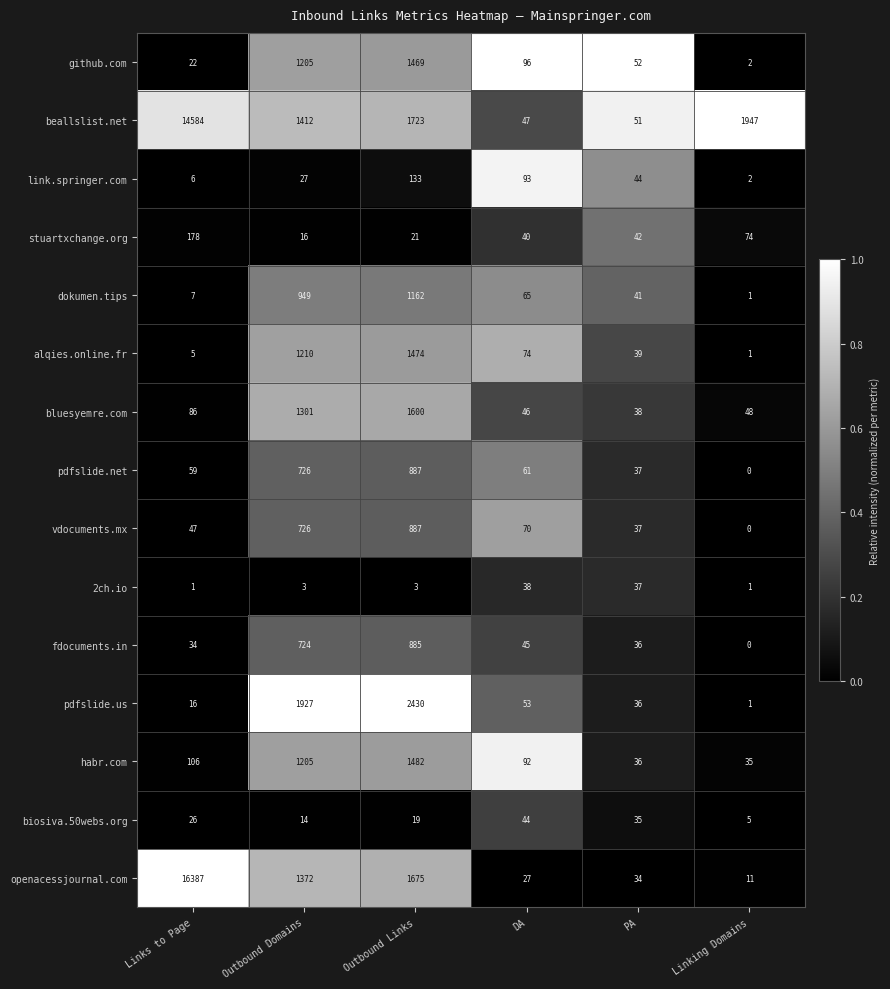

Which label corresponds to the largest value in the chart?

Links to Page